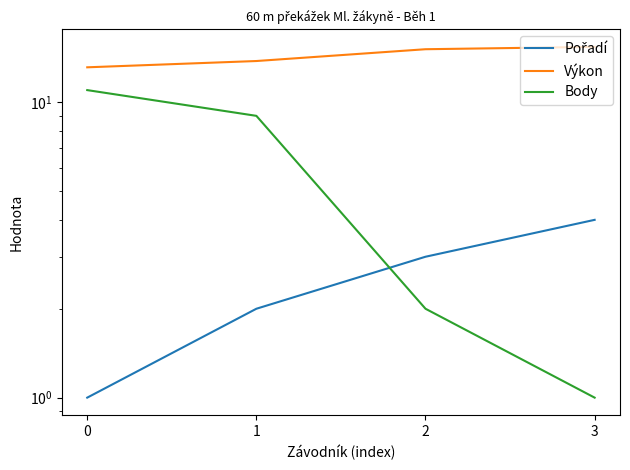

What are all the series names shown in the legend?

Pořadí, Výkon, Body